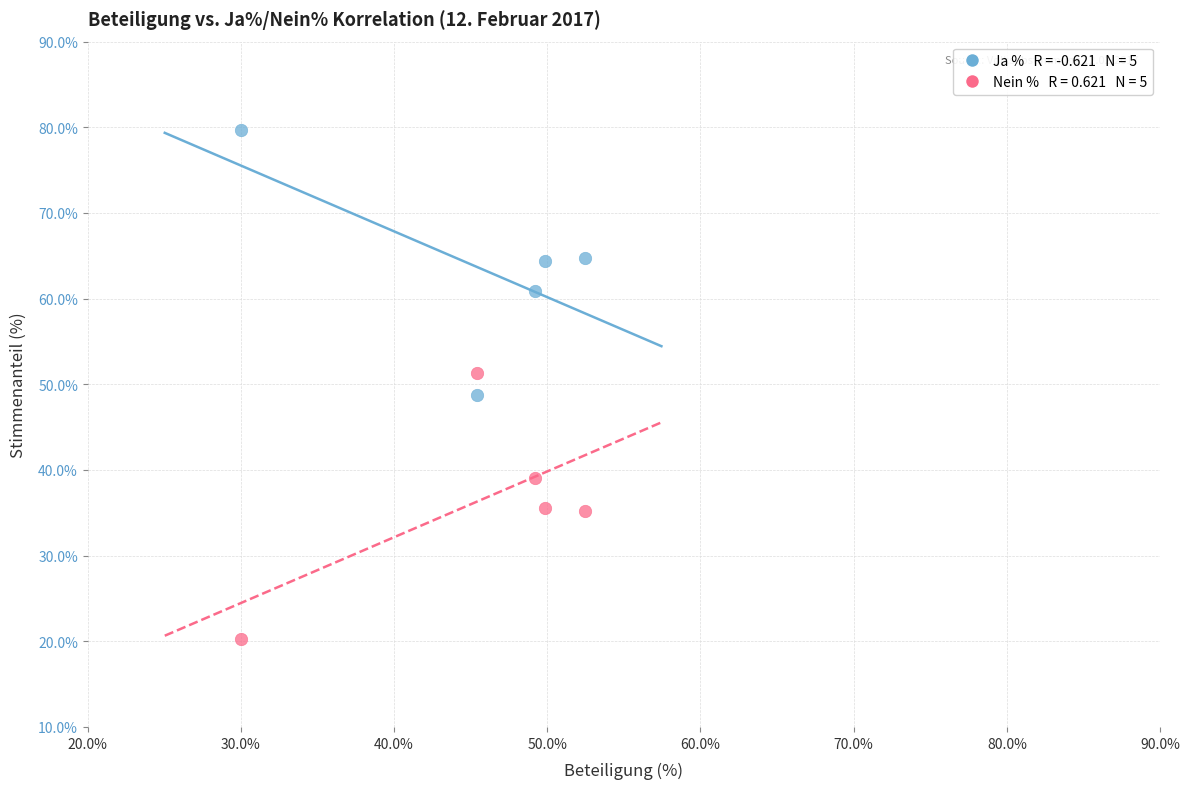

Across all data points, what is the range of Y values (max minus min)?

59.4